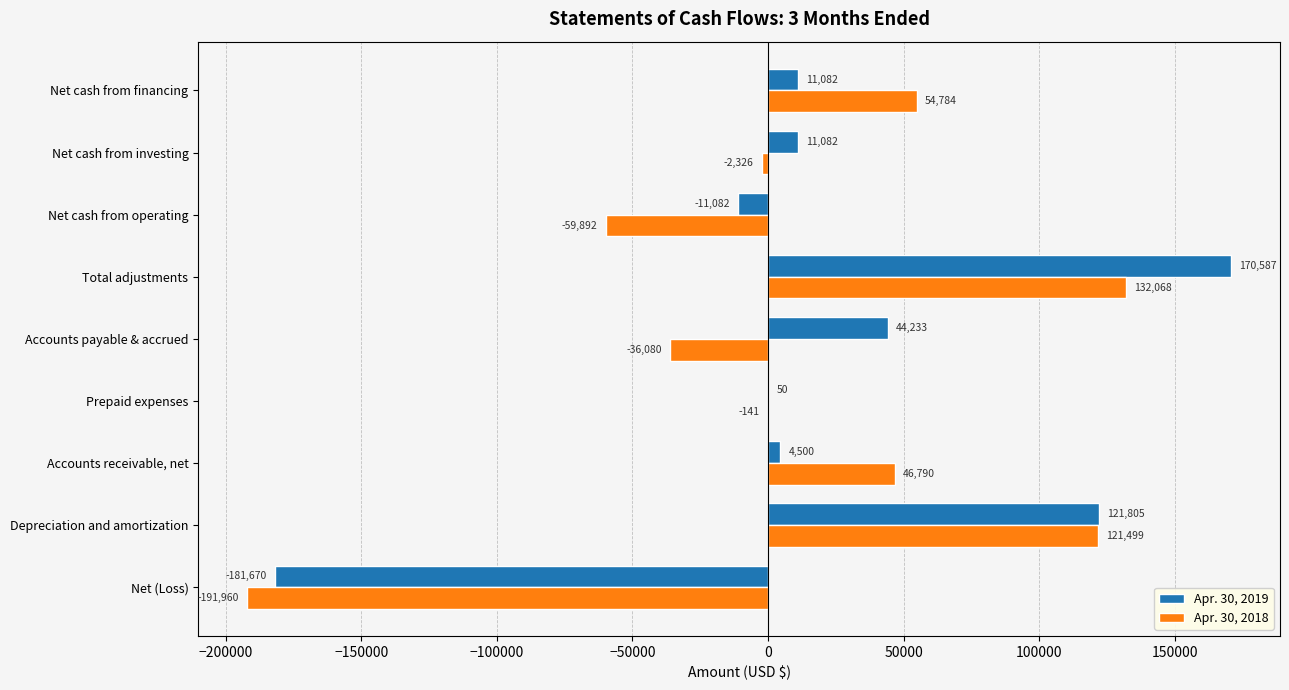

Between Net cash from operating and Net cash from investing, which series saw the biggest shift?

Apr. 30, 2018